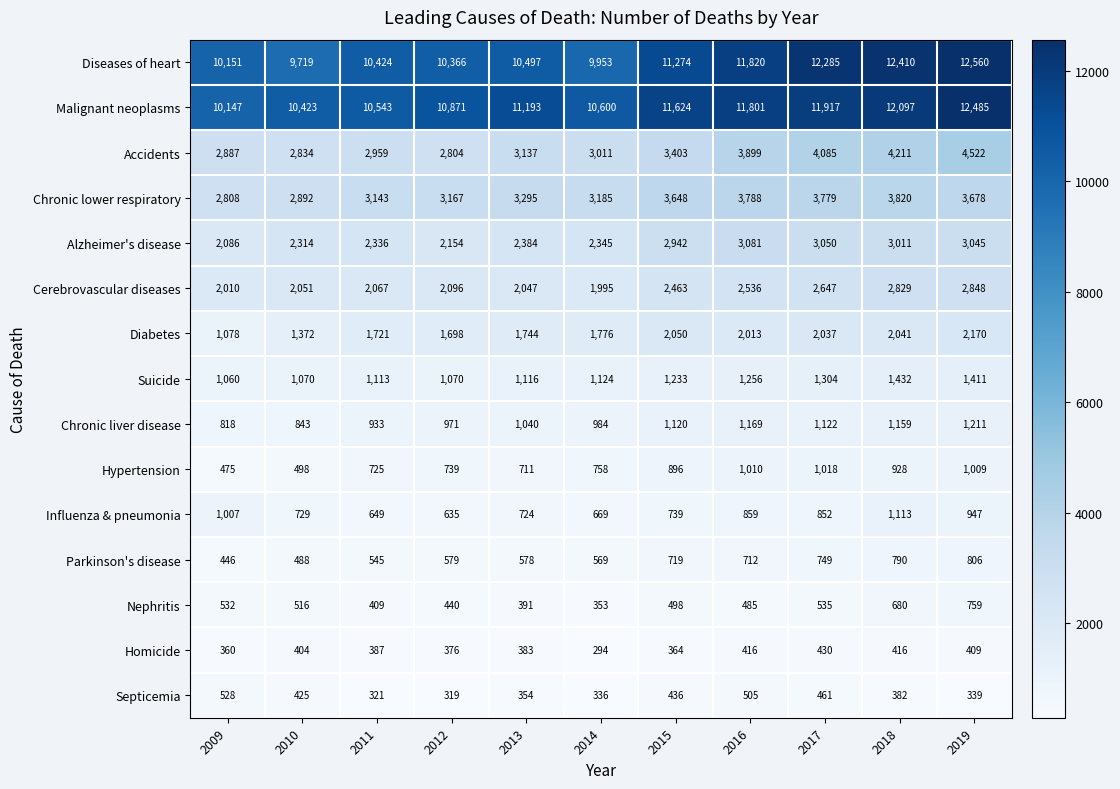

Is it true that Influenza & pneumonia equals 1148 at 2017?

False